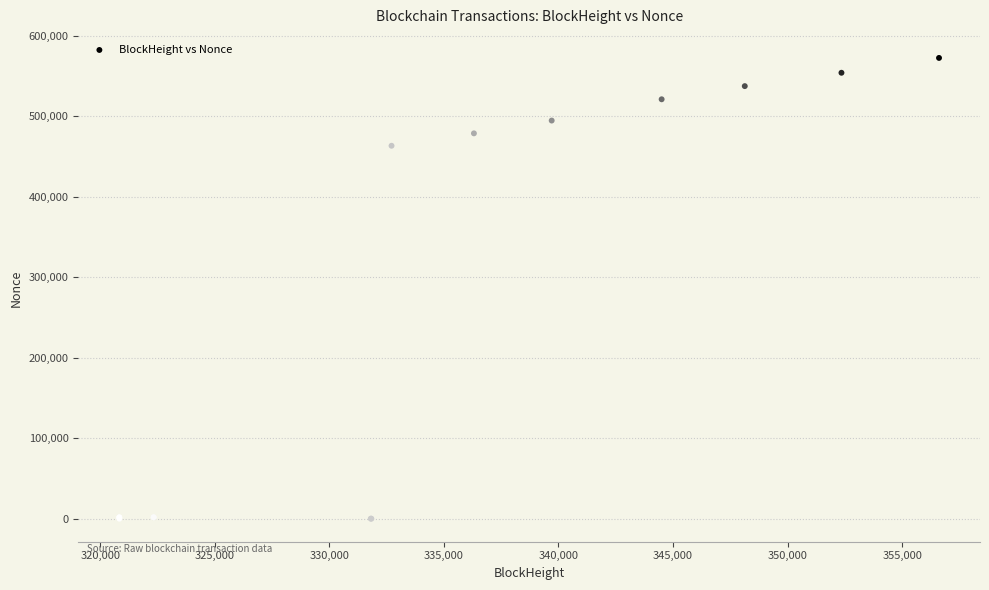

What Y value in the scatter plot is closest to 286348?

463516